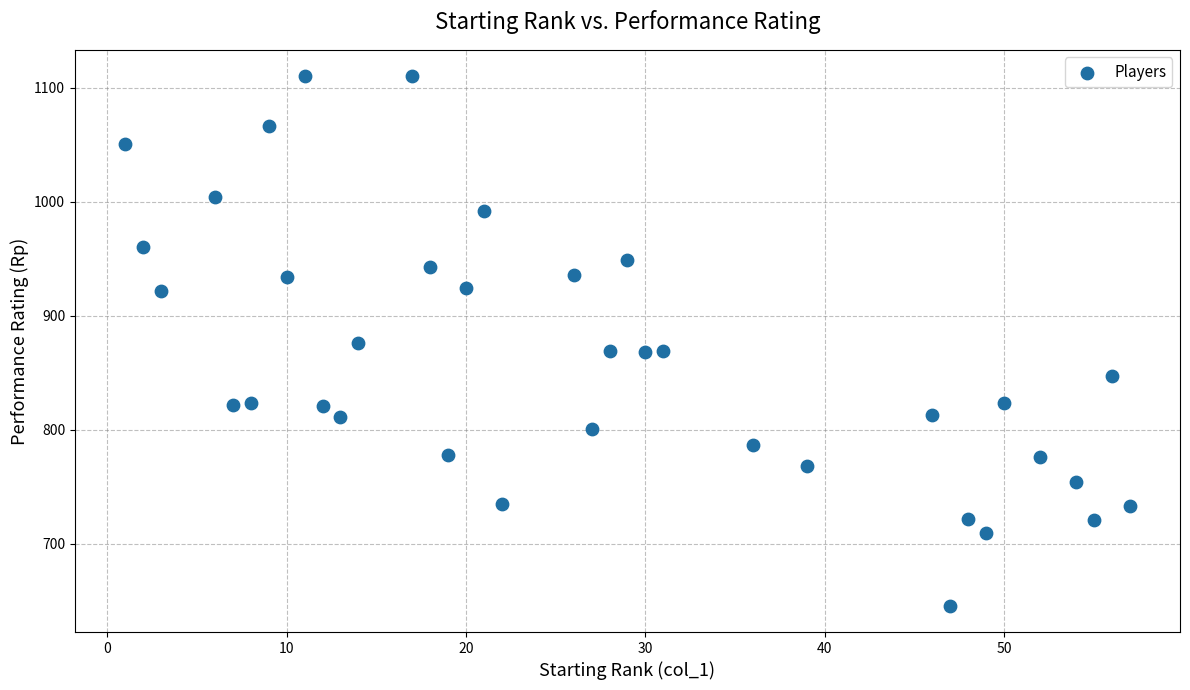

What is the range of X values (max minus min)?

56